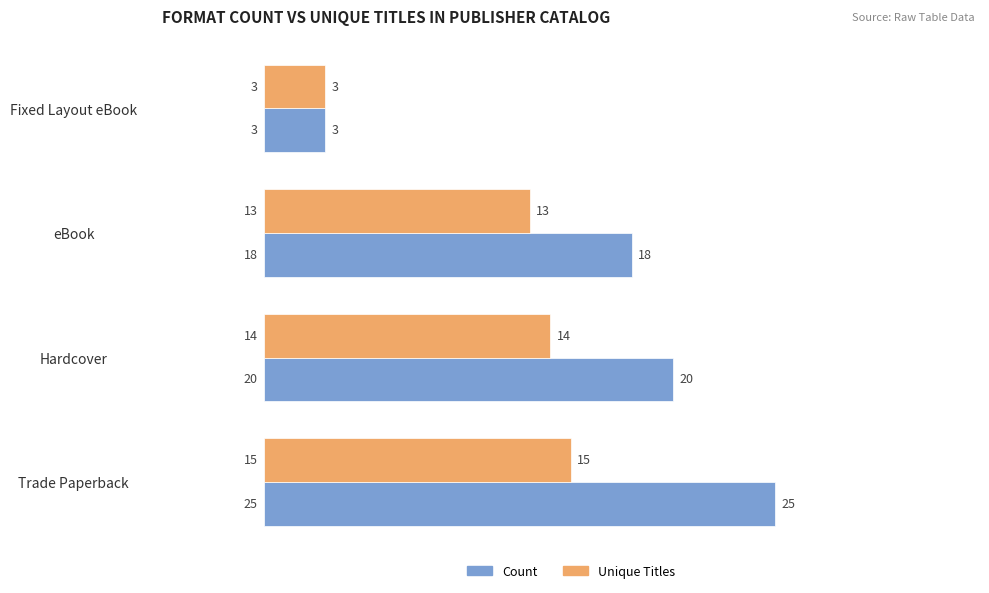

Rank the categories by Count value from lowest to highest.

Fixed Layout eBook, eBook, Hardcover, Trade Paperback